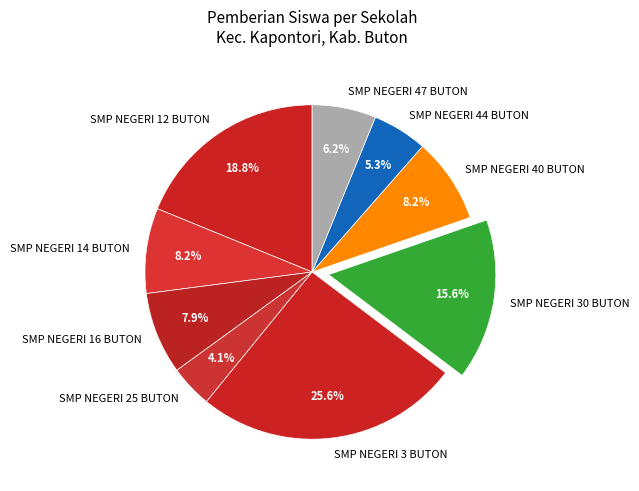

To the nearest percent, what is the difference between the SMP NEGERI 30 BUTON and SMP NEGERI 14 BUTON slice percentages?

7%